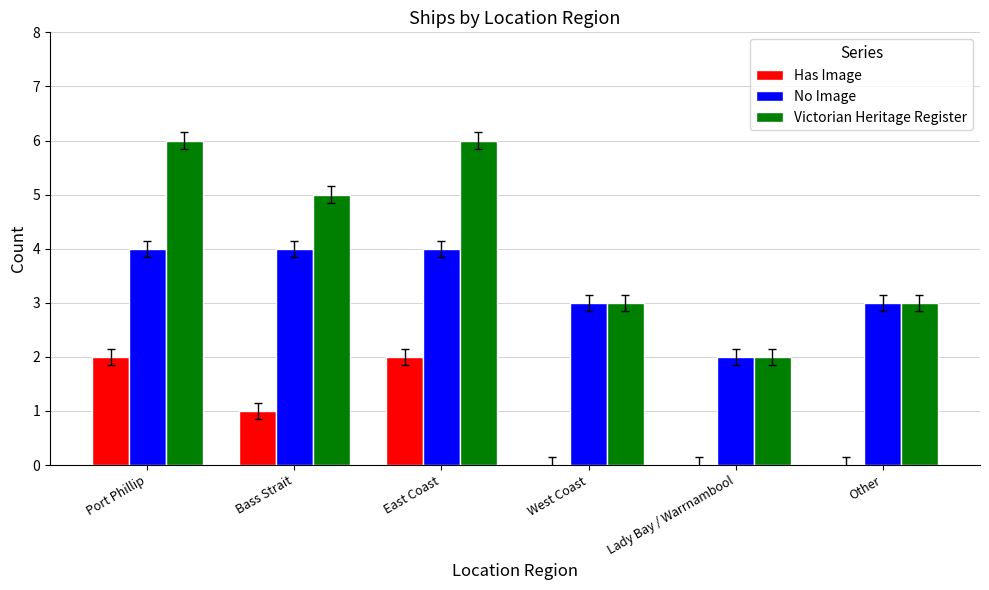

Count the Has Image values in the range 0 to 2.

6